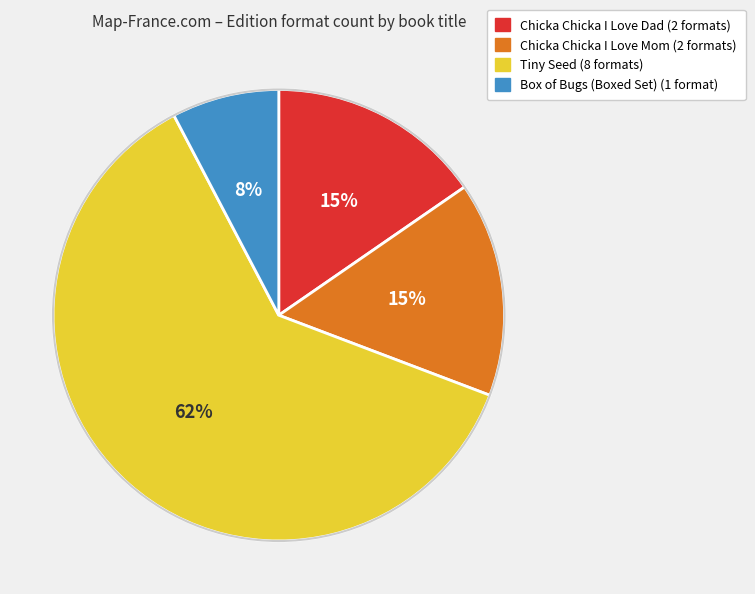

To the nearest percent, what is the average slice percentage?

25%